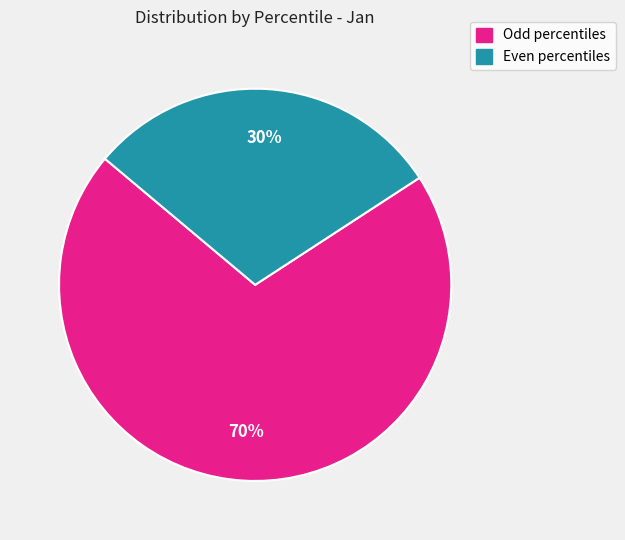

Does Even percentiles account for over 50% of the chart?

No